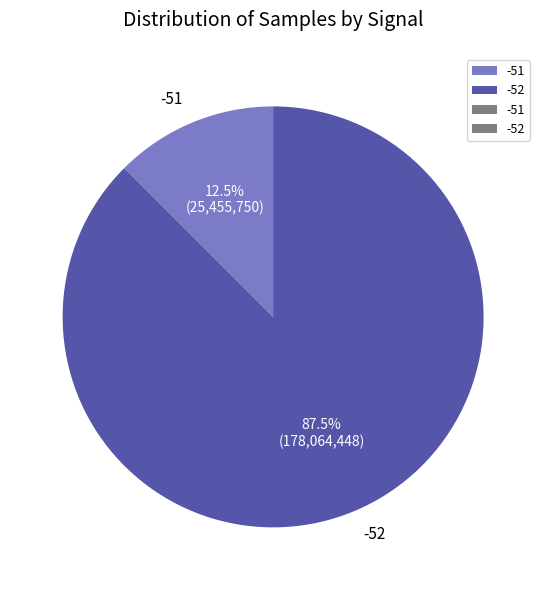

To the nearest percent, what is the average slice percentage?

50%